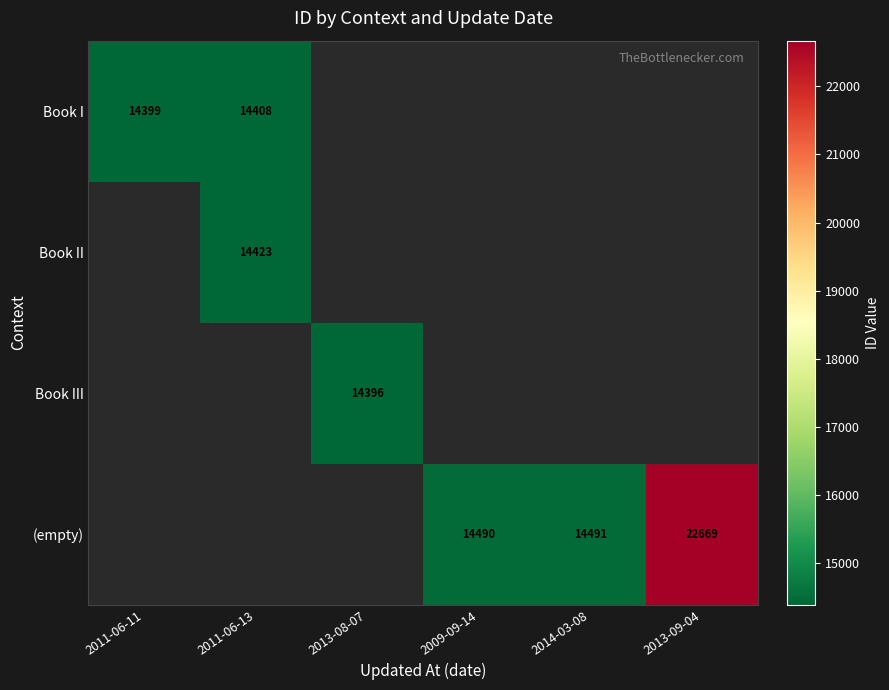

Is it true that Book II equals 9029 at 2011-06-13?

False